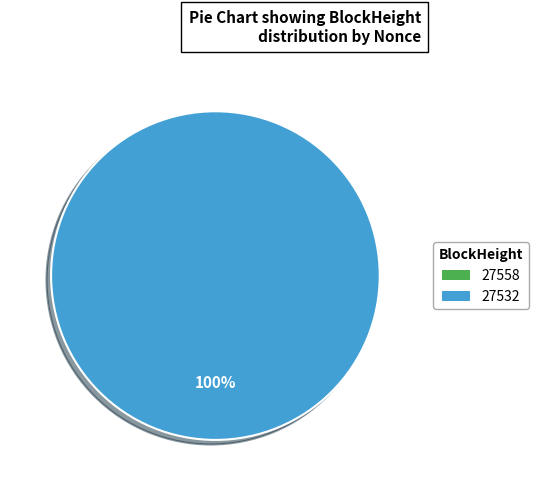

True or false: 27532 accounts for 99% of the total.

False